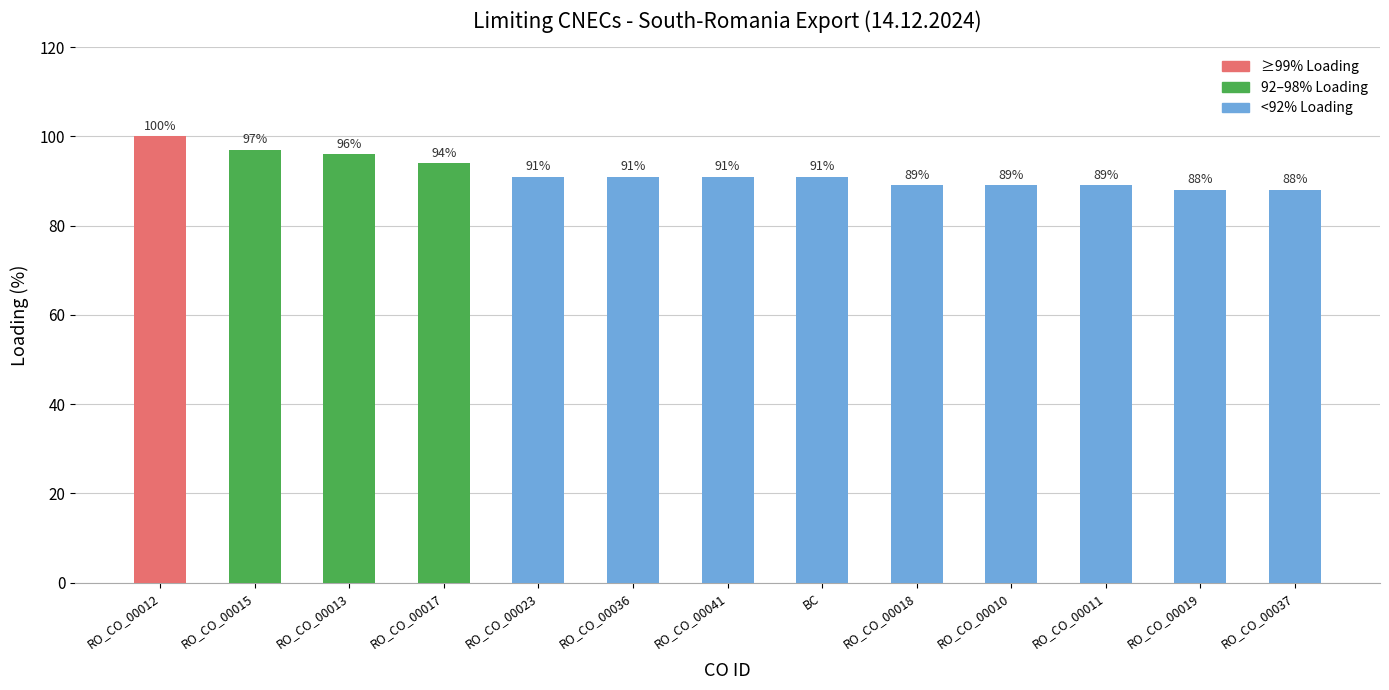

What is the approximate value at RO_CO_00012?

100